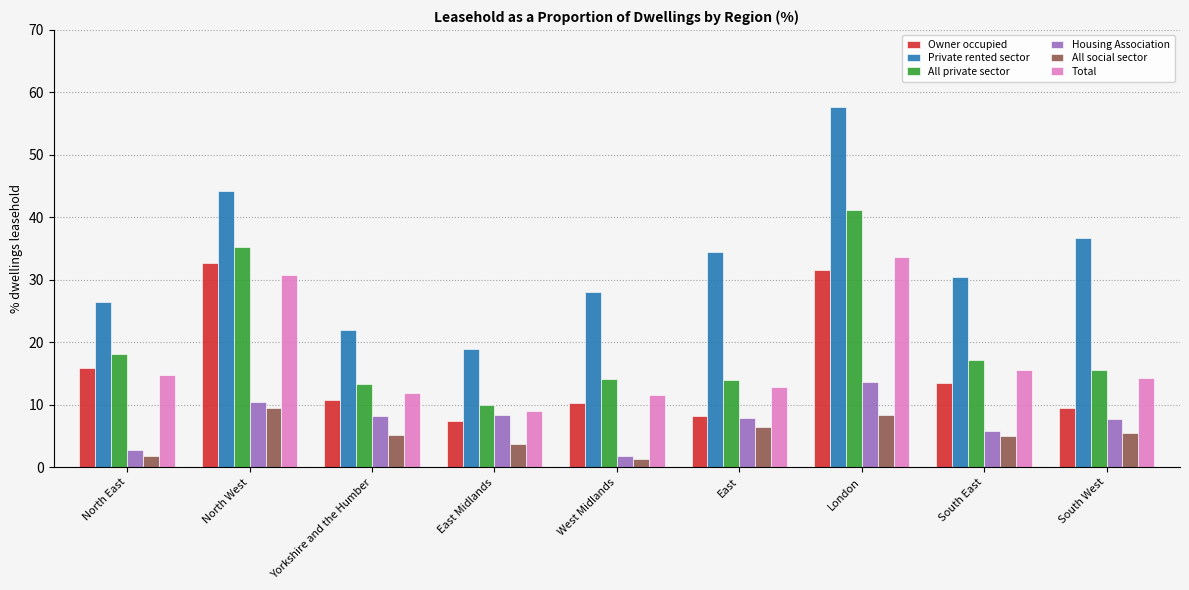

Is it true that Private rented sector equals 10.0 at South West?

False